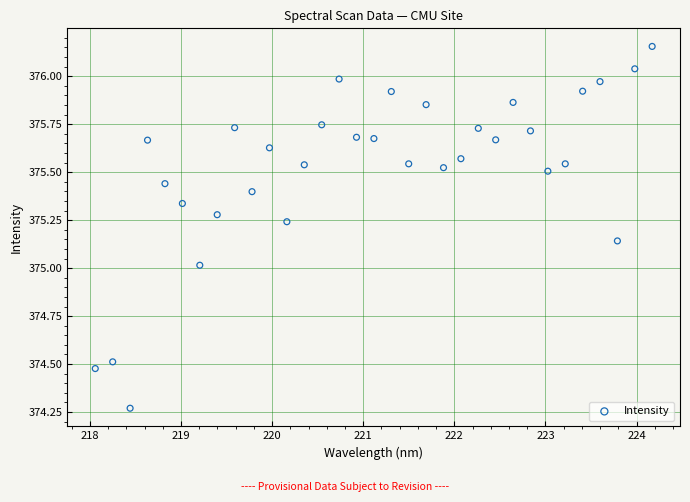

What is the range of Y values (max minus min)?

1.9